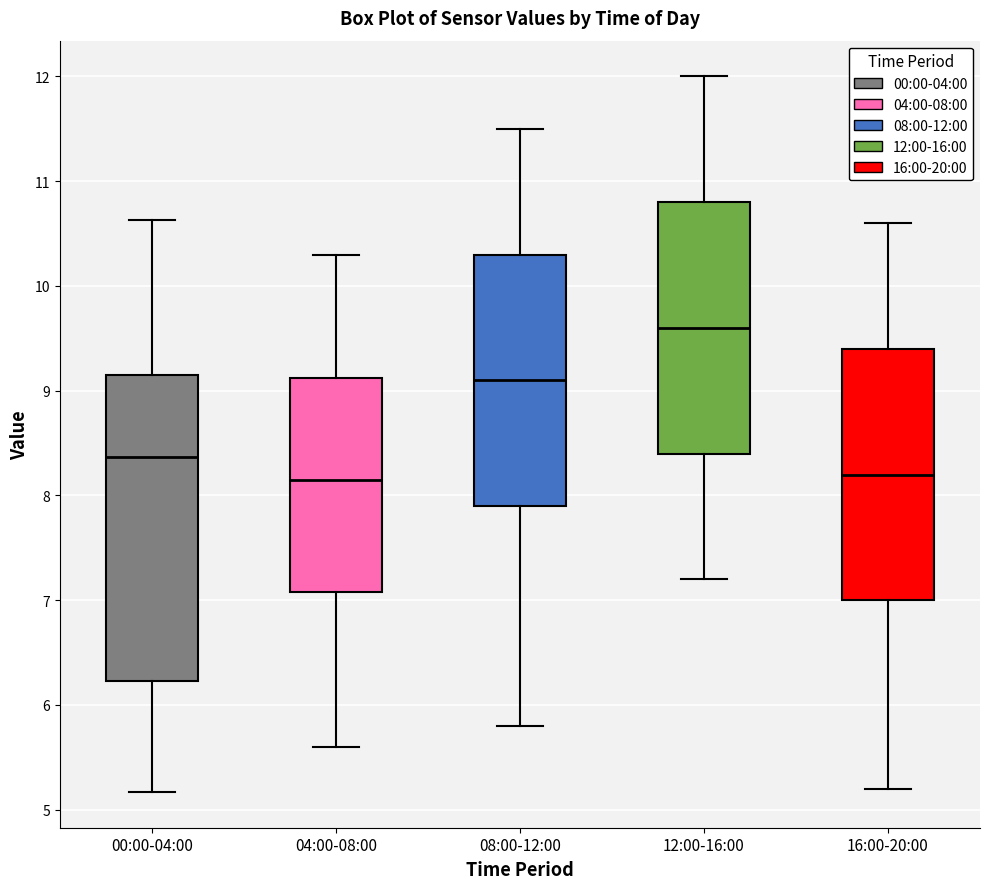

Comparing the boxes themselves (not the whiskers), which one is the tallest?

00:00-04:00